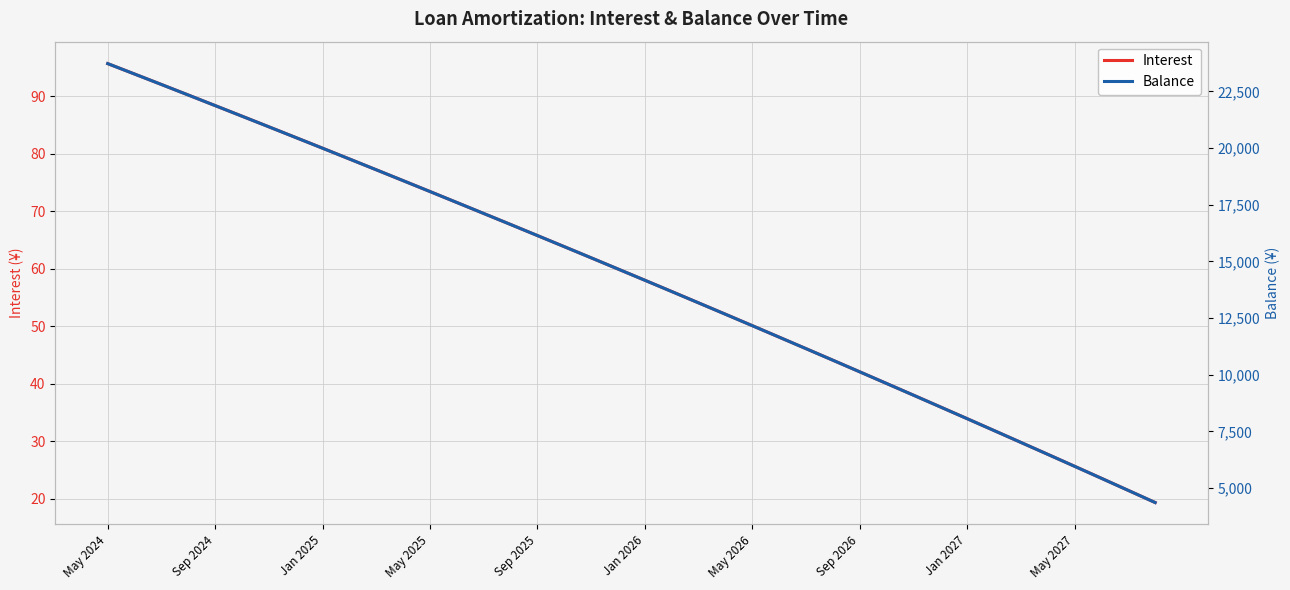

True or false: Interest has a value of 27.8 at 35.

True